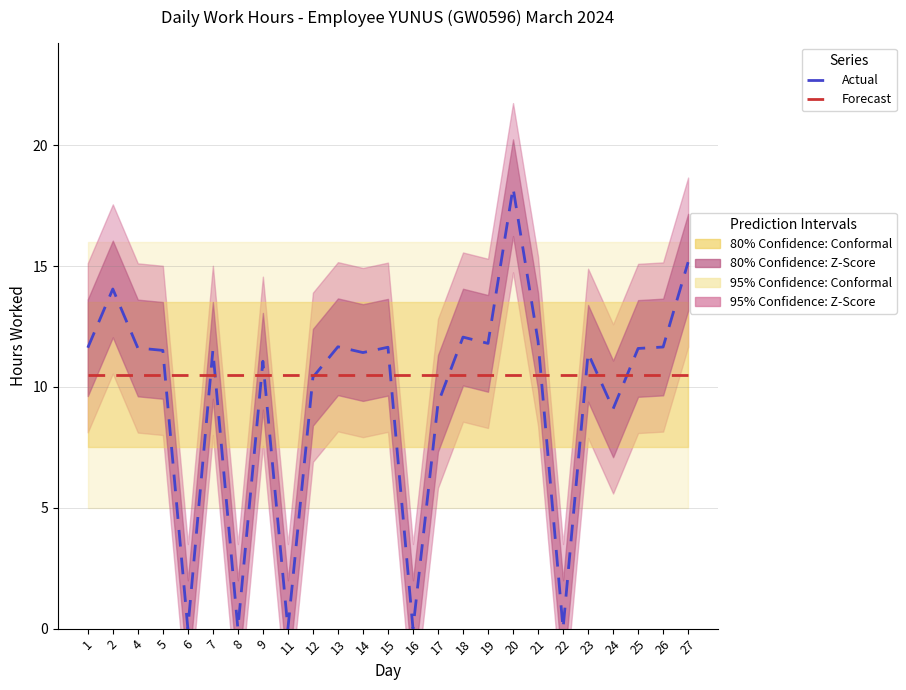

At which category is the sum across all series the highest?

20